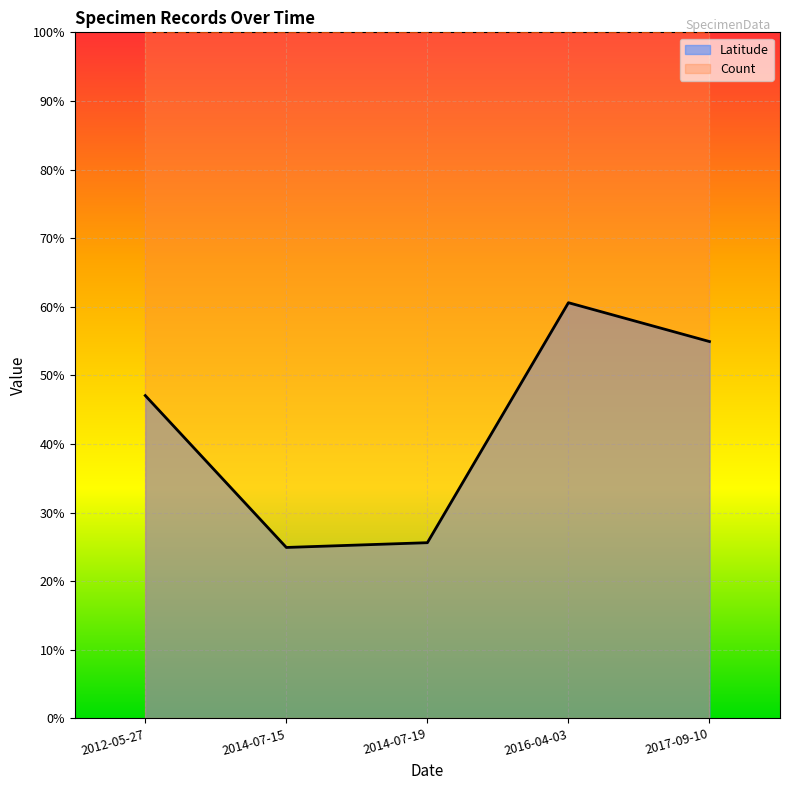

The chart shows a value of 0.1 at 2014-07-19. True or false?

False